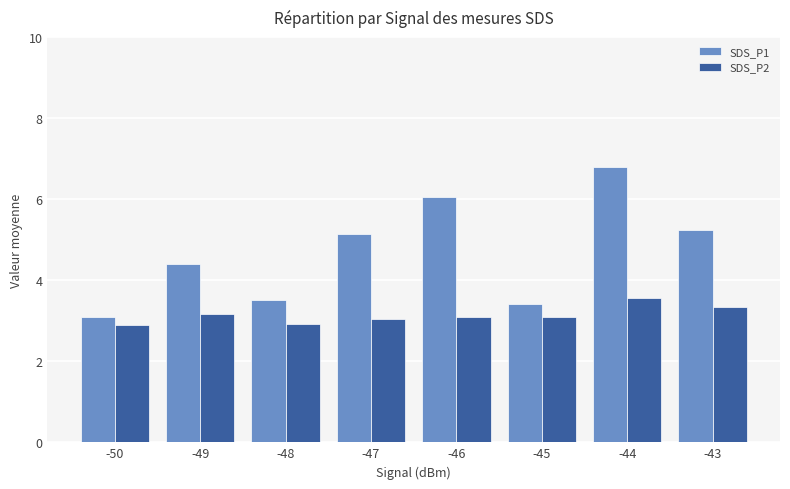

At which label does SDS_P1 reach its minimum?

-50